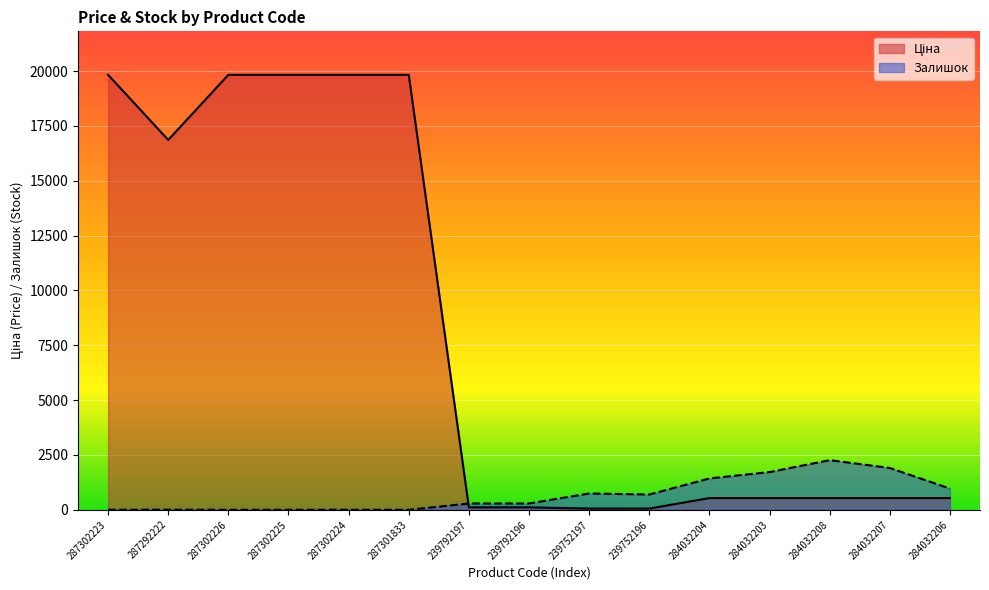

How many values in the Залишок series exceed 290?

7